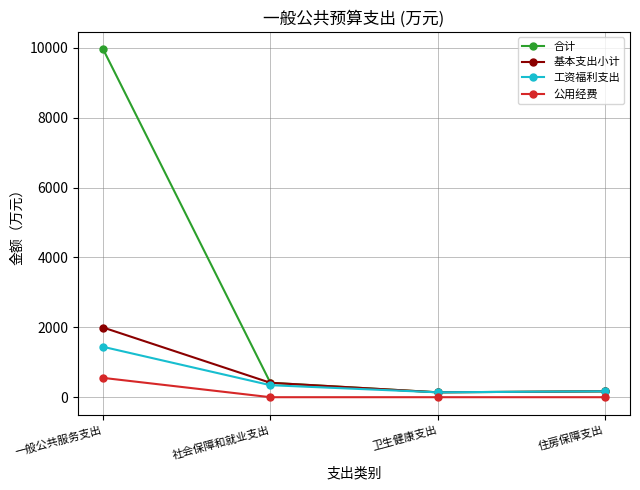

What is the value of the 工资福利支出 point at the 3rd from the left?

140.1